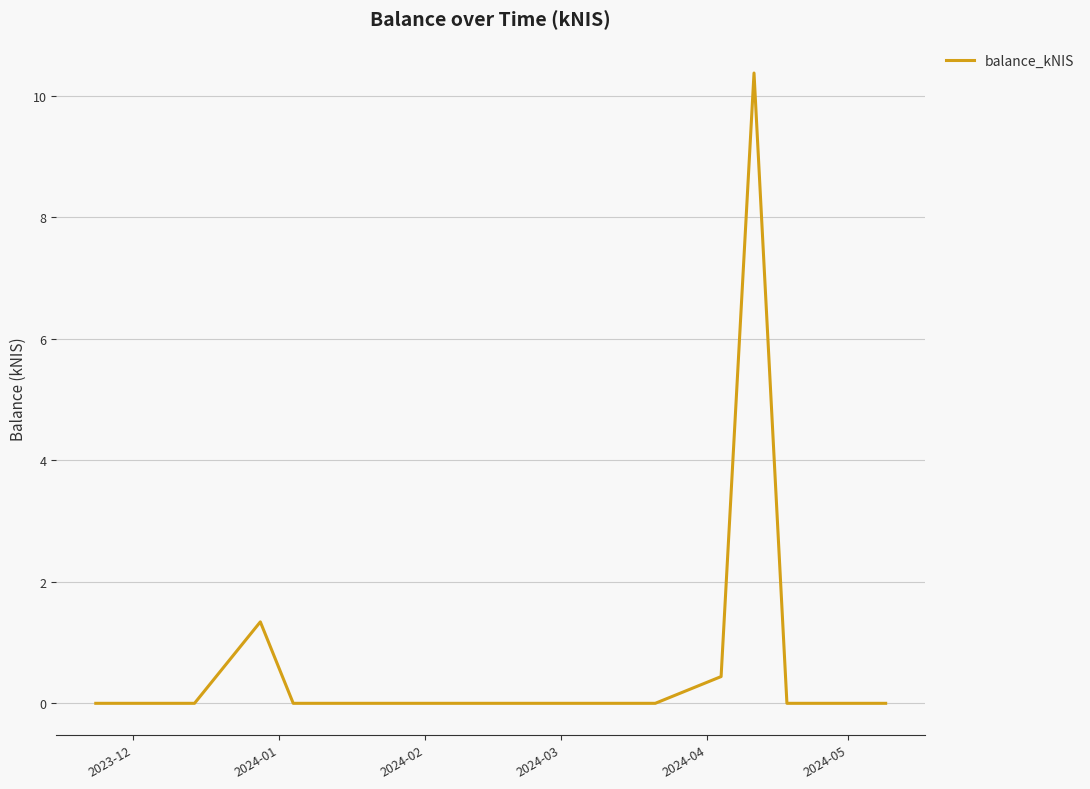

What is the maximum value shown in the chart?

10.4